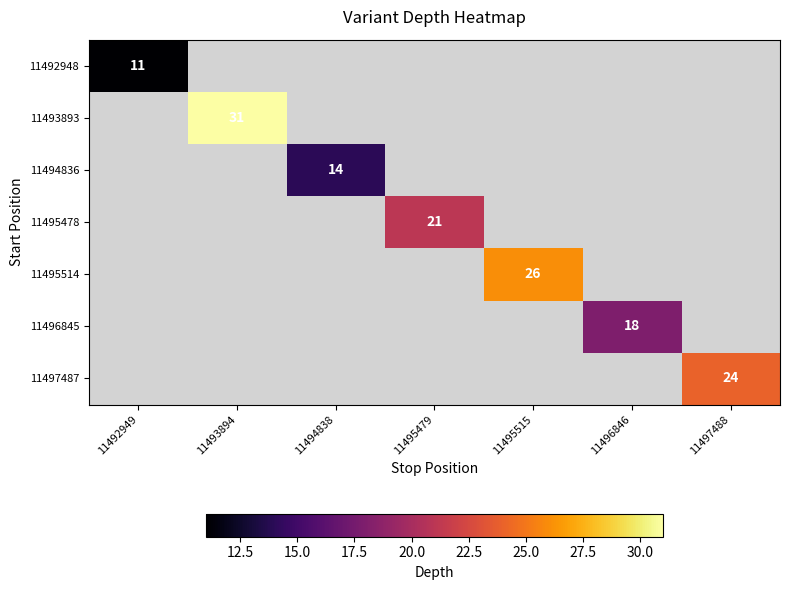

Which label corresponds to the largest value in the chart?

11493894